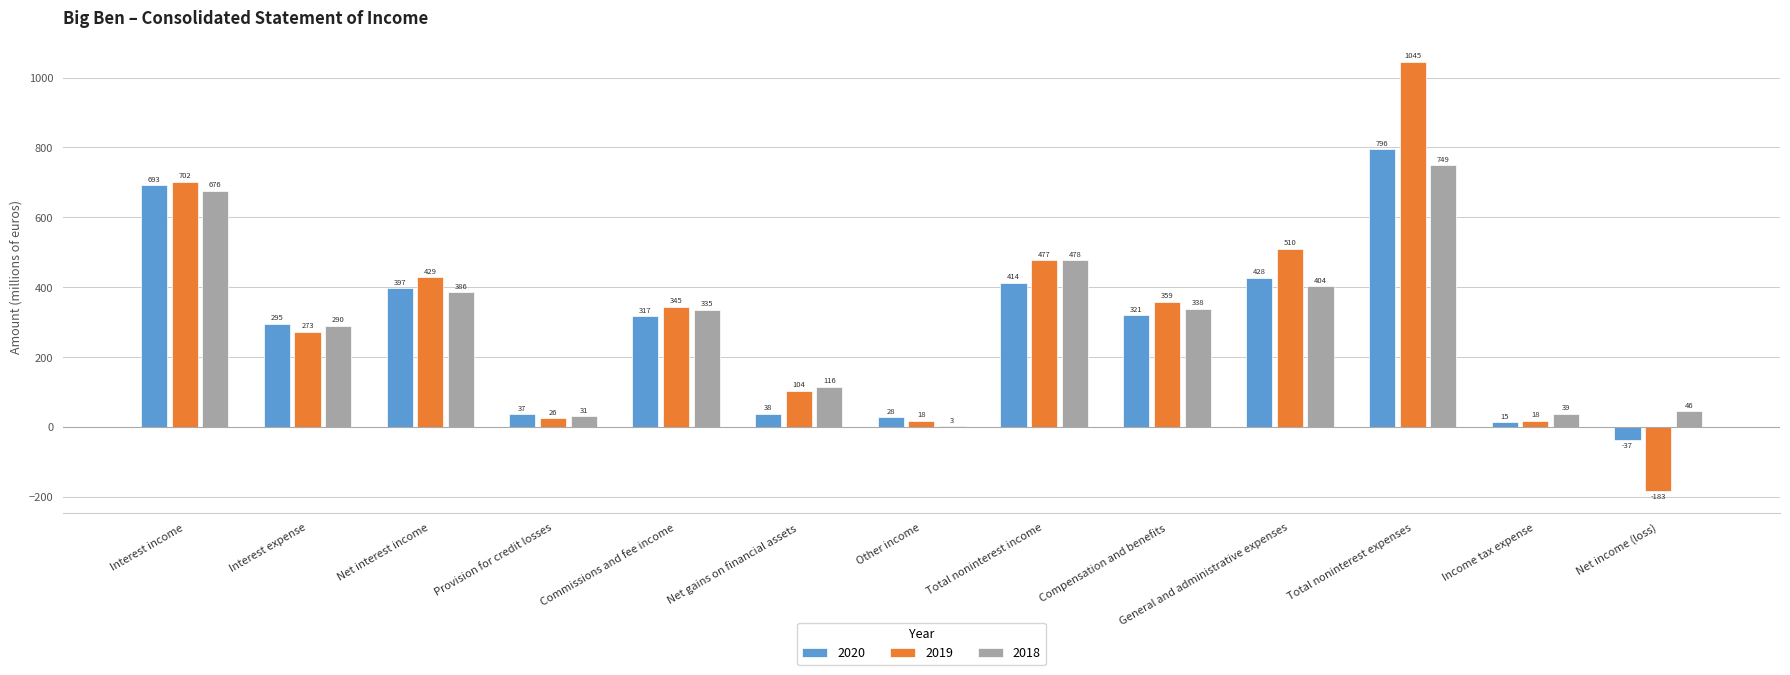

Which series has the largest total across all categories?

2019